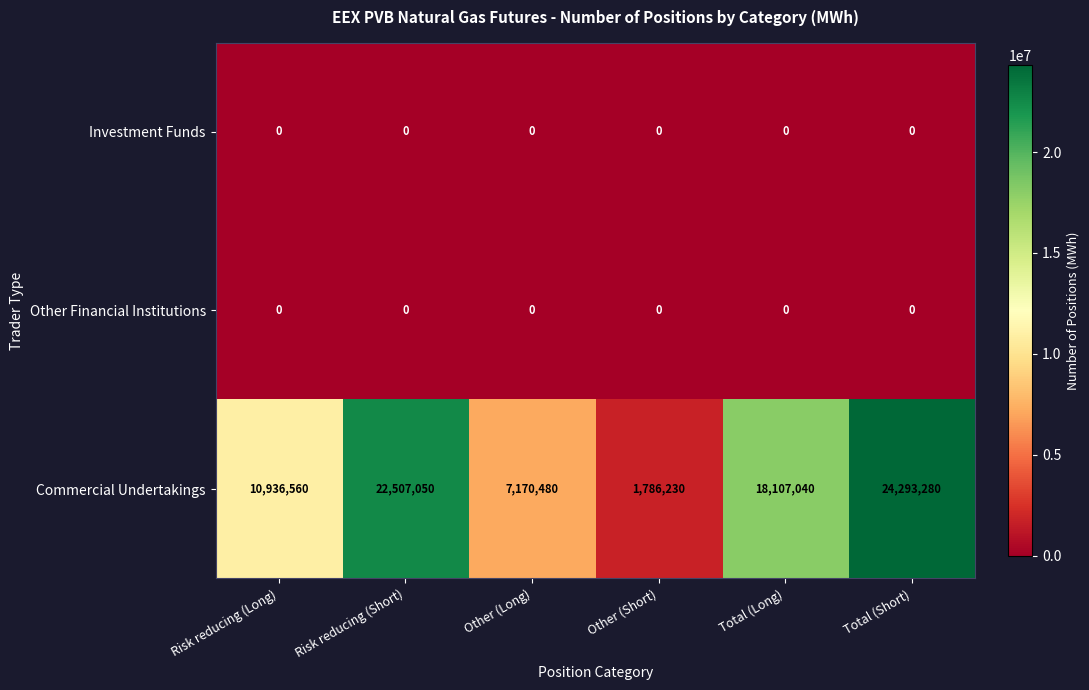

Rank the categories by Commercial Undertakings value from lowest to highest.

Other (Short), Other (Long), Risk reducing (Long), Total (Long), Risk reducing (Short), Total (Short)